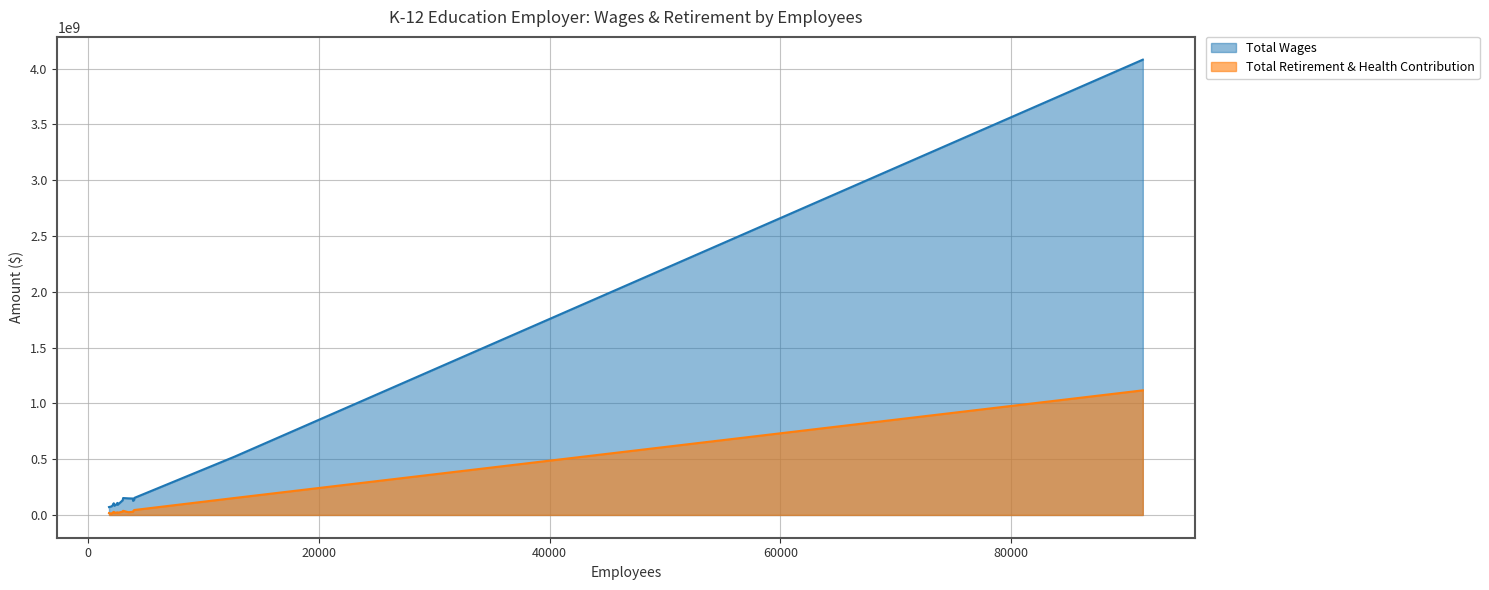

Which series has the largest total across all categories?

Total Wages